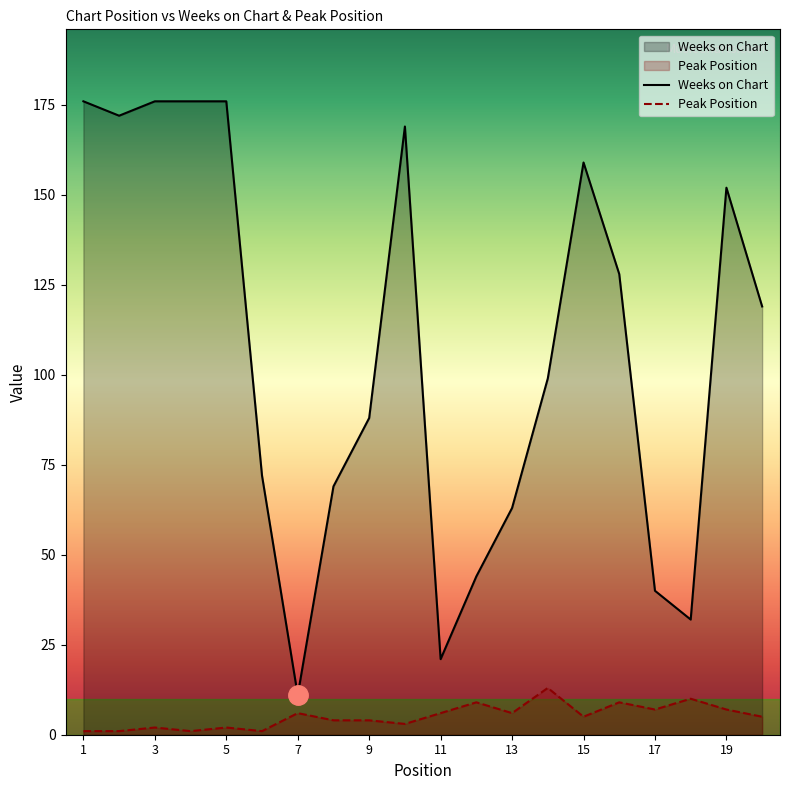

At 20, list the series in order from smallest to largest.

Peak Position, Weeks on Chart